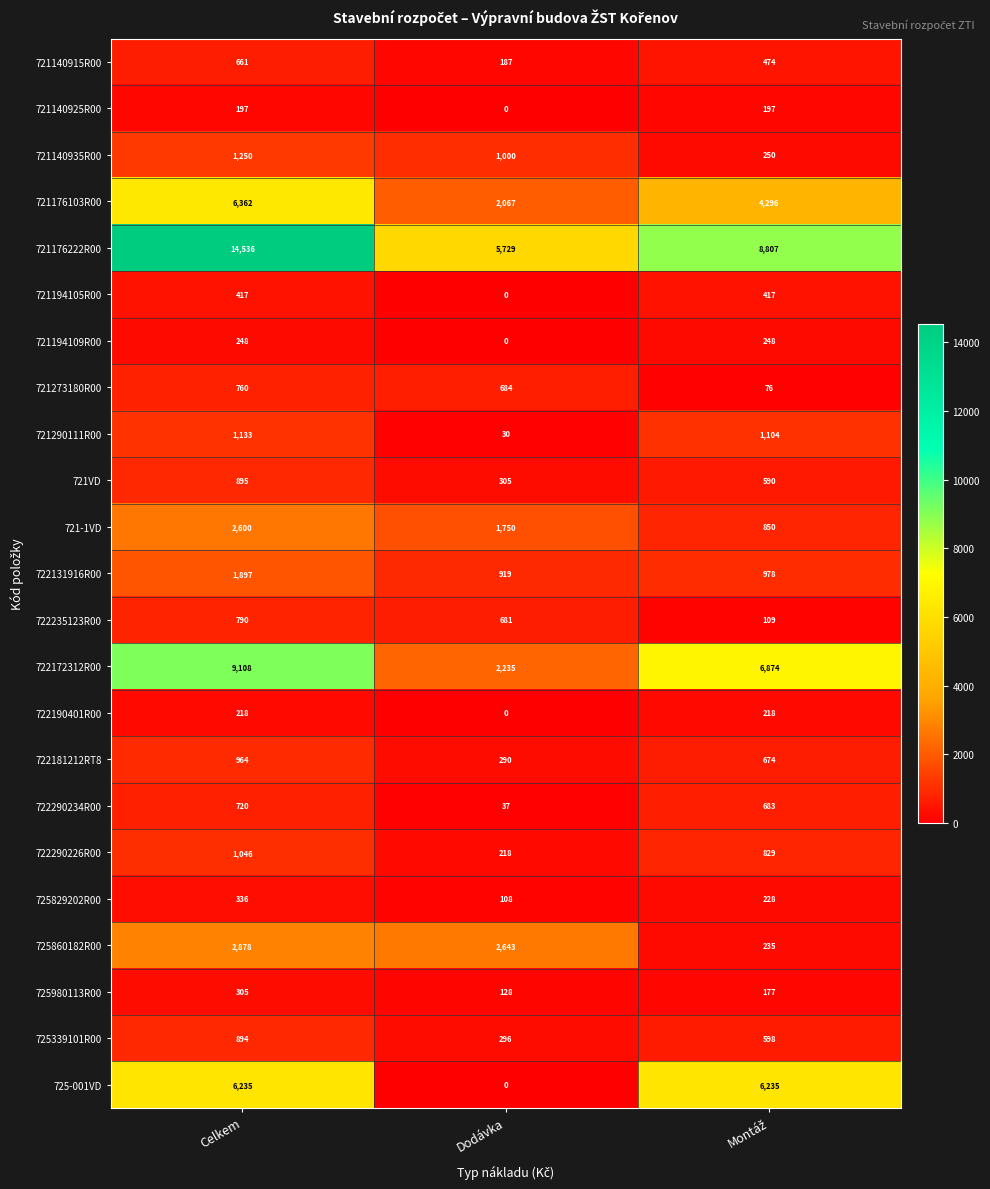

At which category is the sum across all series the highest?

Celkem